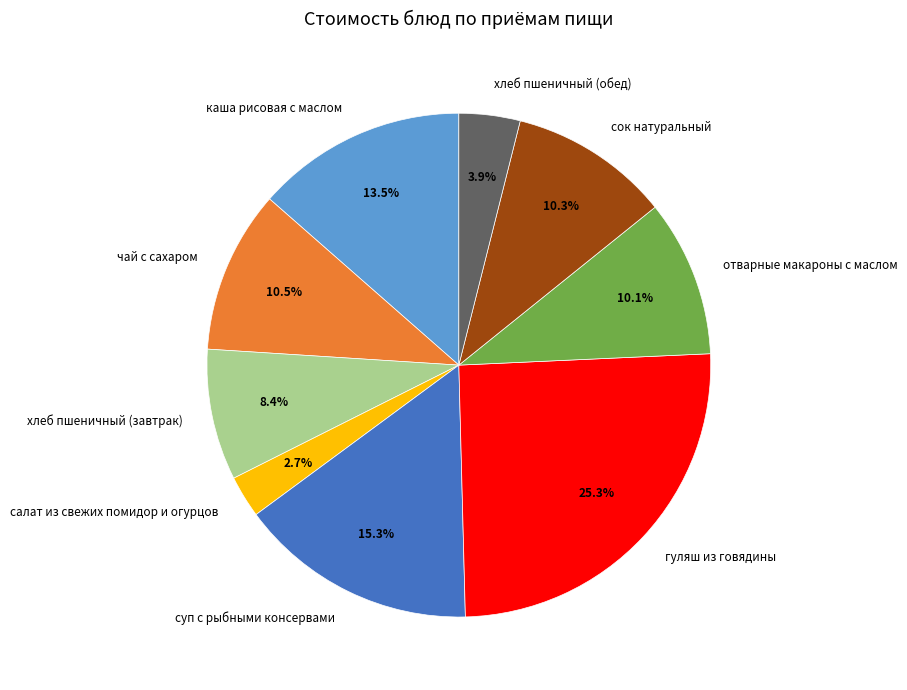

The отварные макароны с маслом slice represents 10% of the pie. True or false?

True